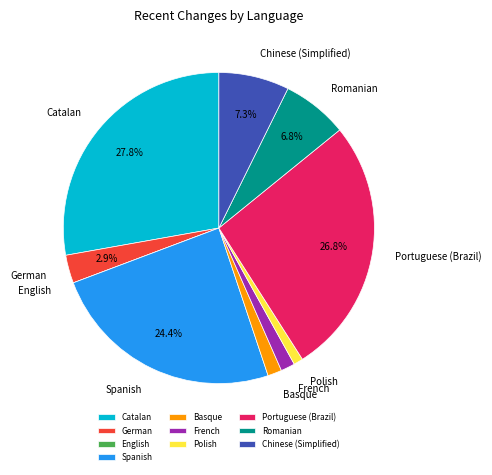

To the nearest percent, what is the difference between the largest and smallest slice percentages?

28%